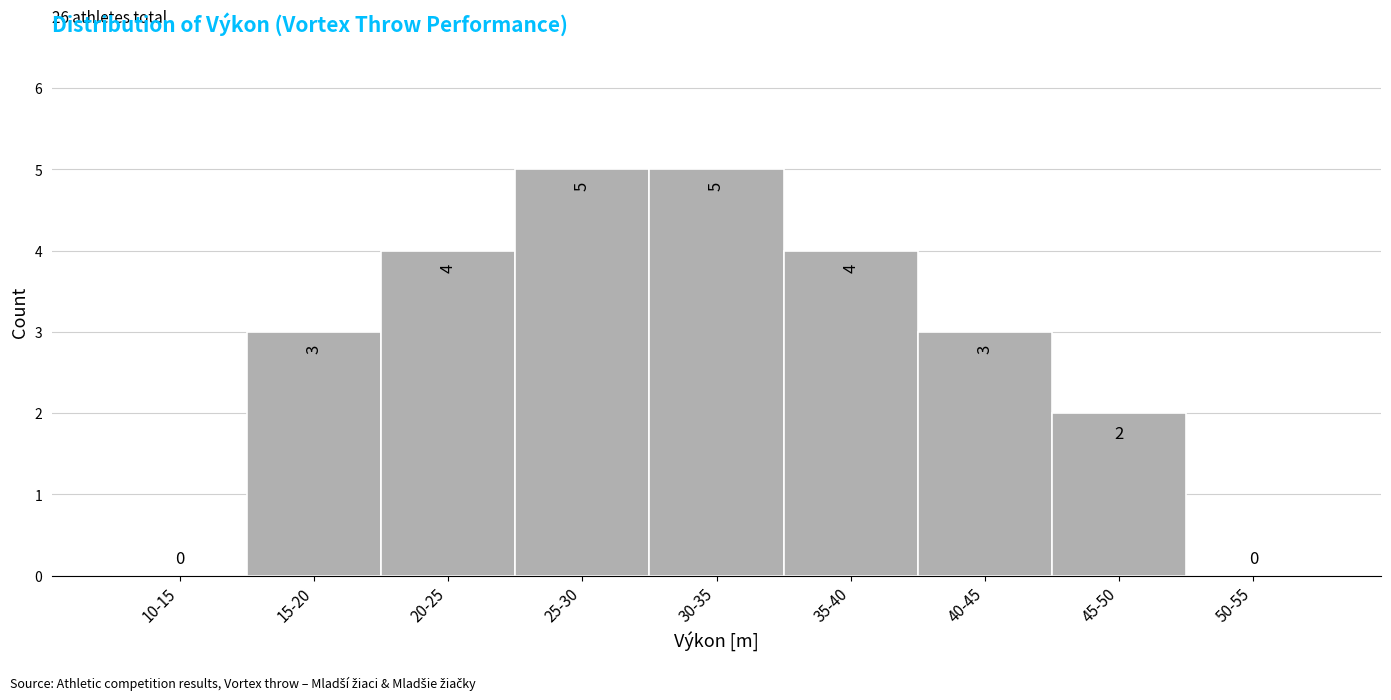

Reading left to right, extract all data points from this chart.

10-15=0	15-20=3	20-25=4	25-30=5	30-35=5	35-40=4	40-45=3	45-50=2	50-55=0